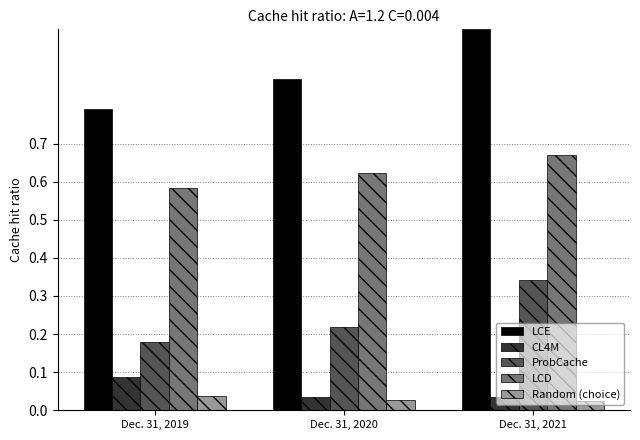

At which category is the sum across all series the highest?

Dec. 31, 2021